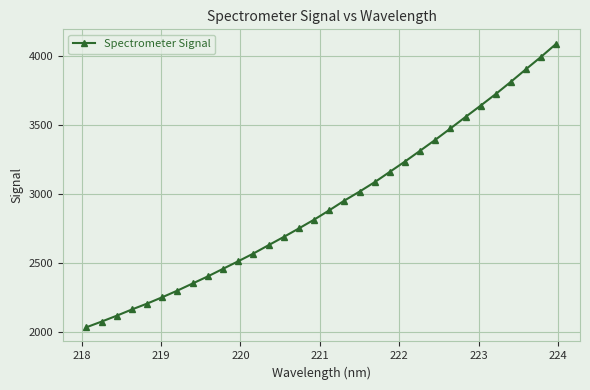

What is the difference between the maximum and minimum values?

2054.9